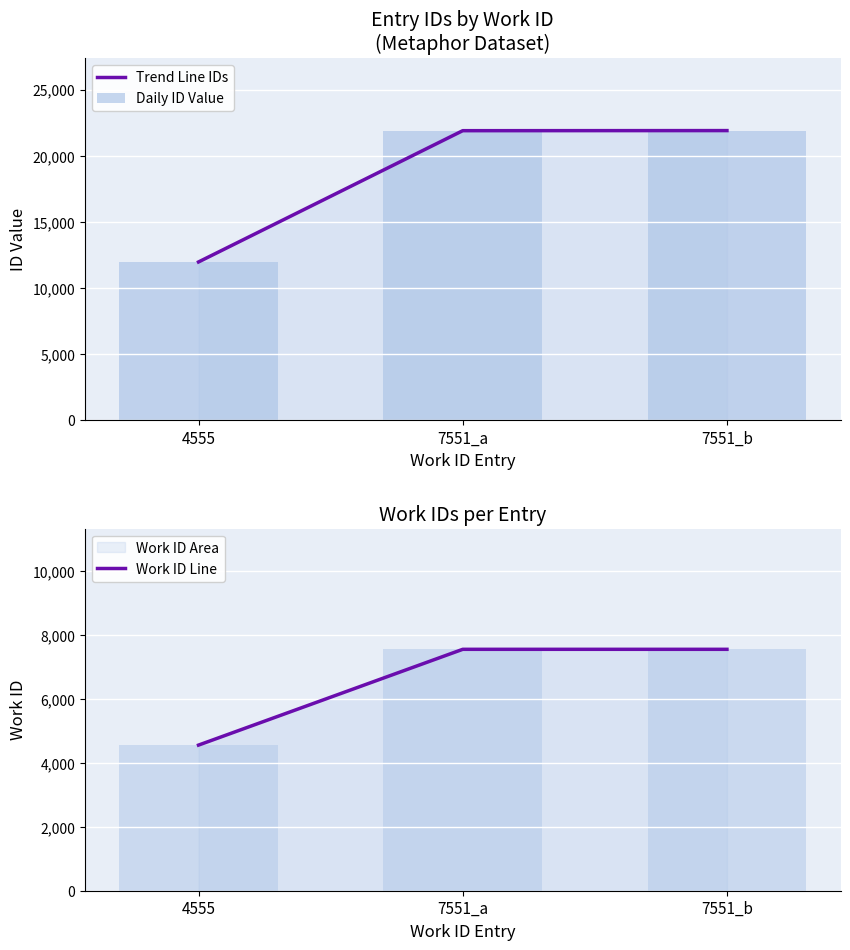

At which label does Work ID Line reach its minimum?

4555